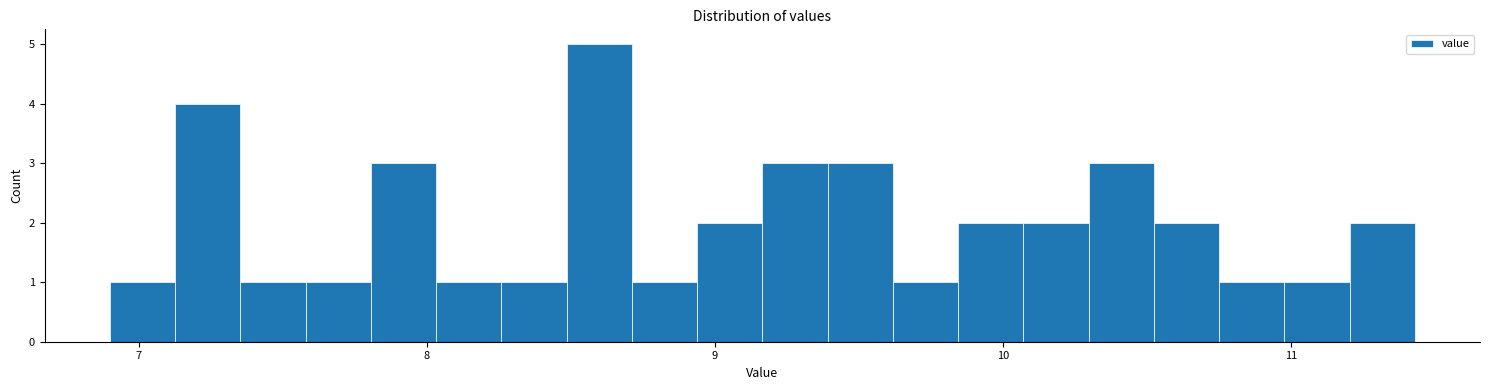

Around what value on the x-axis is the tallest bar? Give the approximate position of its centre, as read against the axis.

8.6